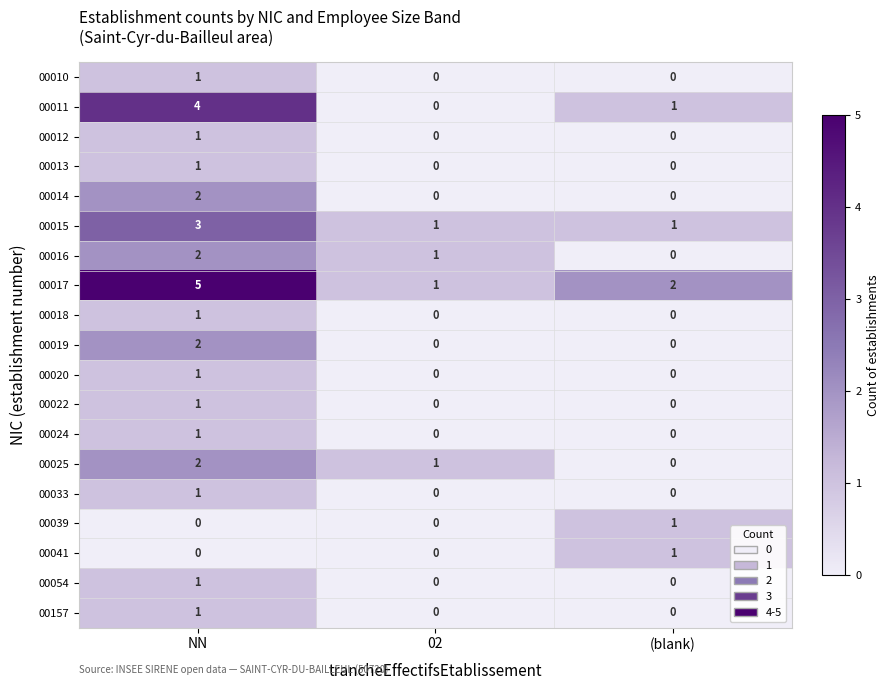

What is the difference between the 00017 values at (blank) and NN?

3